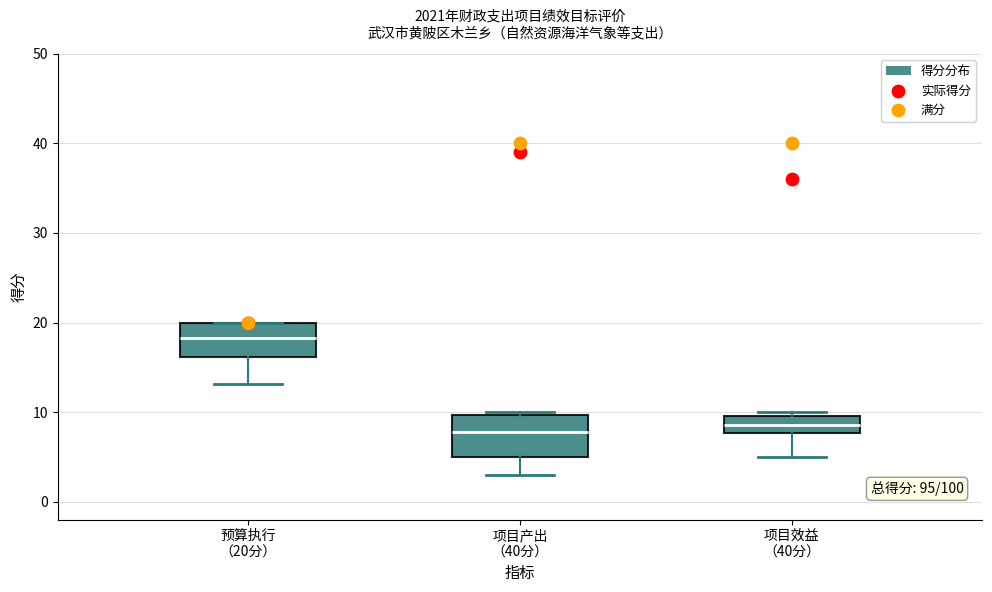

Where does the median line of the box for 预算执行 （20分） sit on the y-axis? The values are not printed on the chart, so give them approximately, as read against the axis.

18